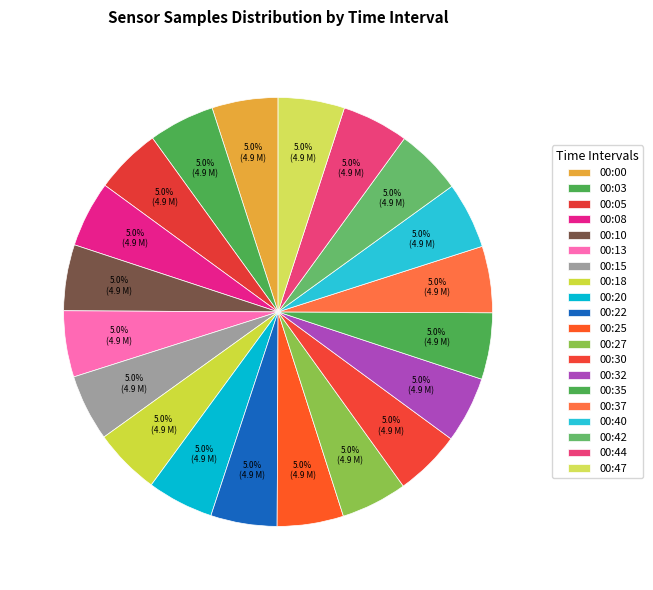

Is there any slice that represents more than half of the pie?

No